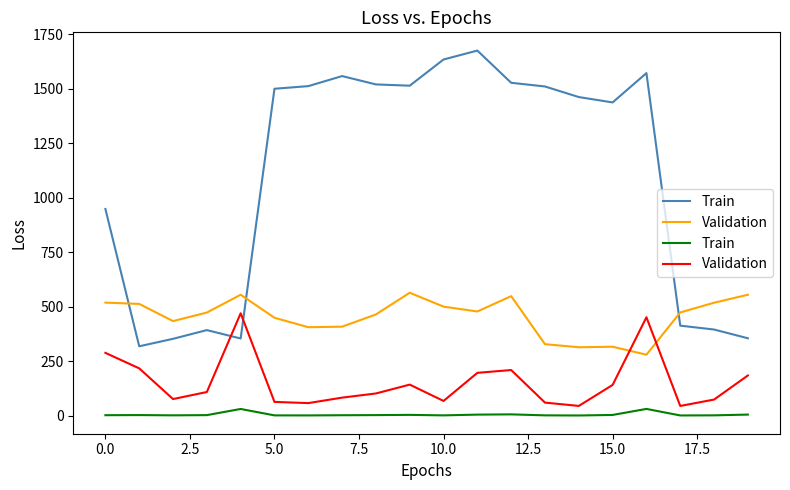

True or false: Validation has a value of 168.9 at 0.0.

False